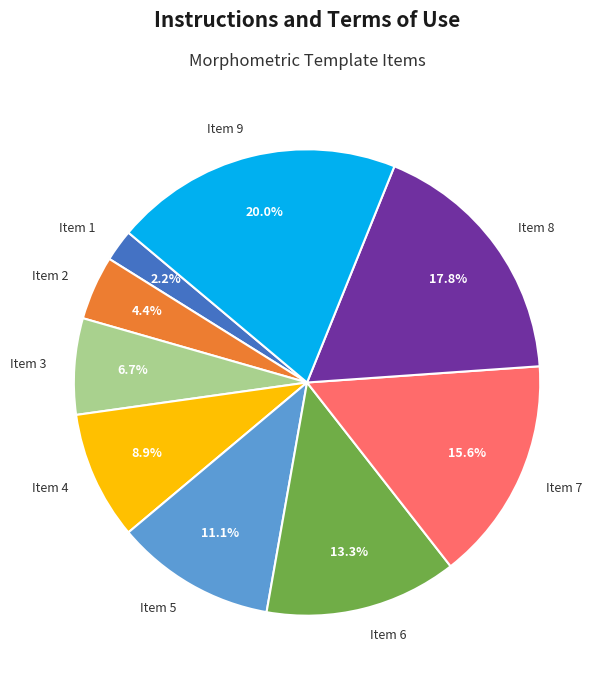

Rank the categories by value from lowest to highest.

Item 1, Item 2, Item 3, Item 4, Item 5, Item 6, Item 7, Item 8, Item 9